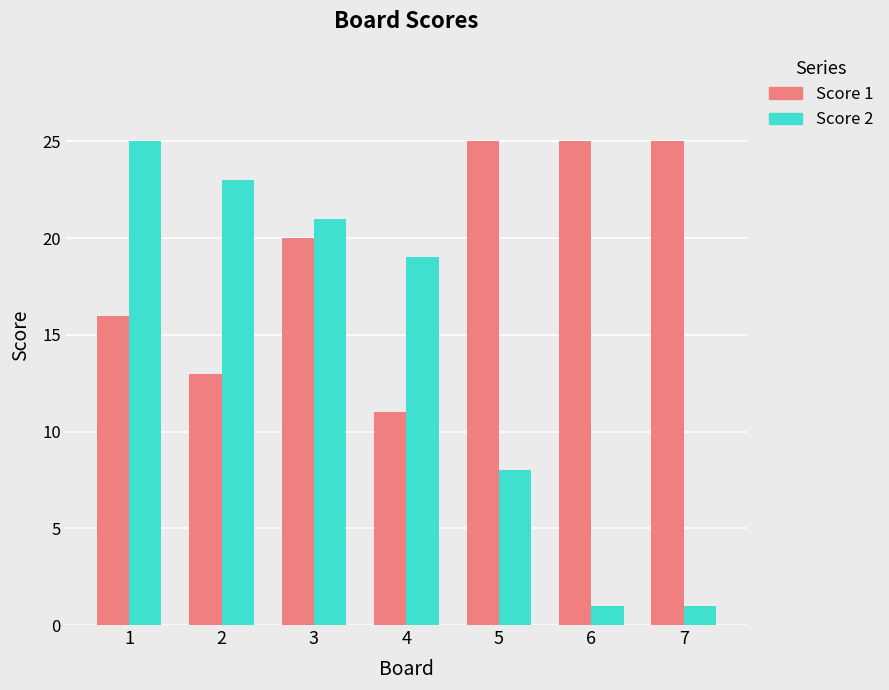

Does the chart contain stacked bars?

No